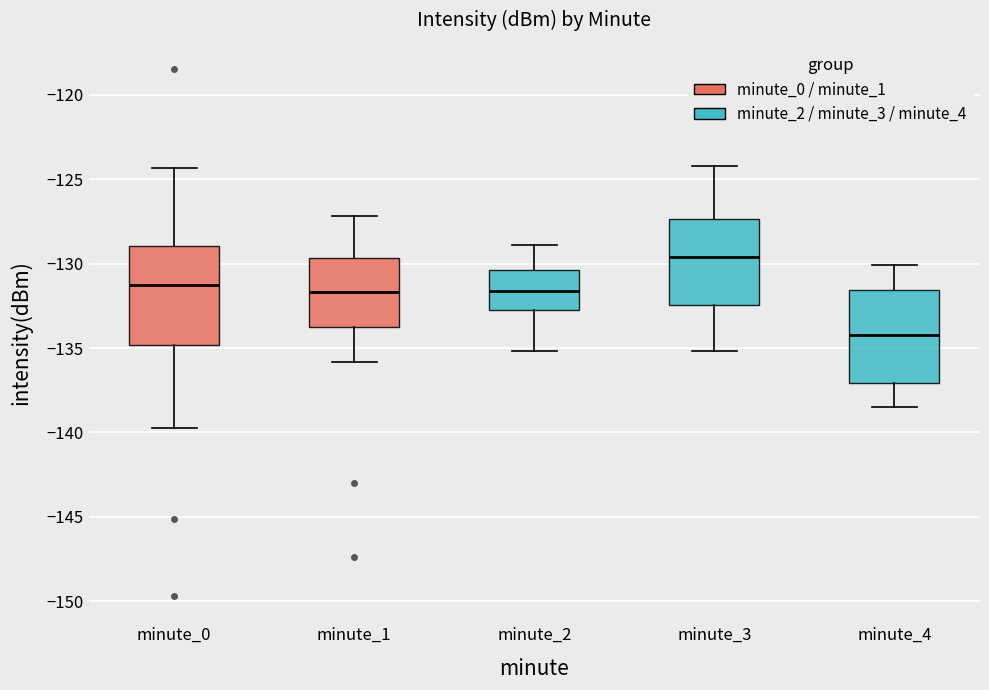

Reading left to right, transcribe this box plot: for each box, give where its median line is, the range the box spans, and where its two whiskers end, as read against the y-axis. The values are not printed on the chart, so give them approximately, as read against the axis.

minute_0: median -131.5, box -135.0 to -129.0, whiskers -139.5 to -124.5
minute_1: median -131.5, box -133.5 to -129.5, whiskers -136.0 to -127.0
minute_2: median -131.5, box -133.0 to -130.5, whiskers -135.0 to -129.0
minute_3: median -129.5, box -132.5 to -127.5, whiskers -135.0 to -124.0
minute_4: median -134.0, box -137.0 to -131.5, whiskers -138.5 to -130.0